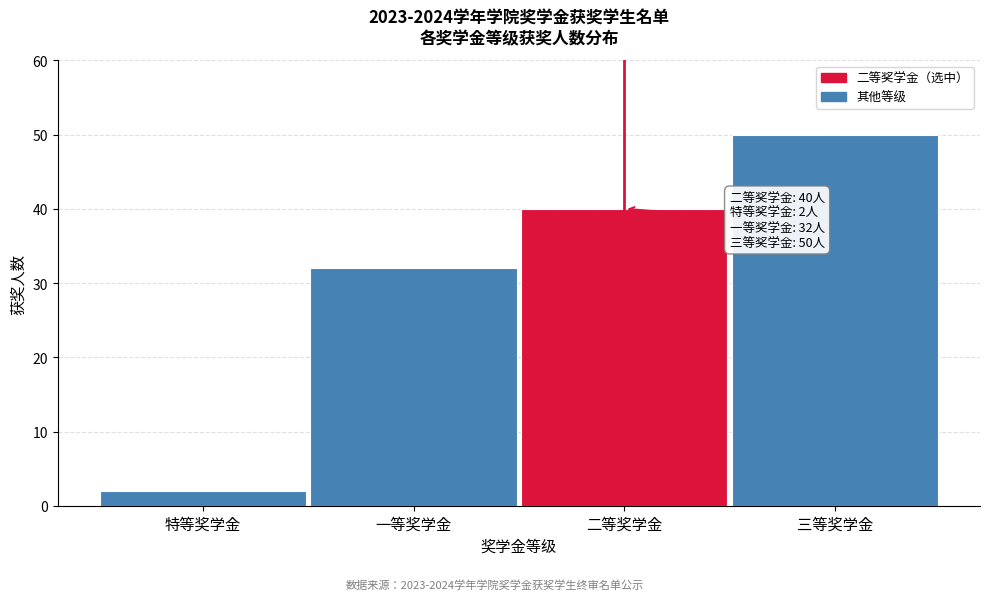

Reading left to right, what are all the values shown in this chart?

特等奖学金=2	一等奖学金=32	二等奖学金=40	三等奖学金=50